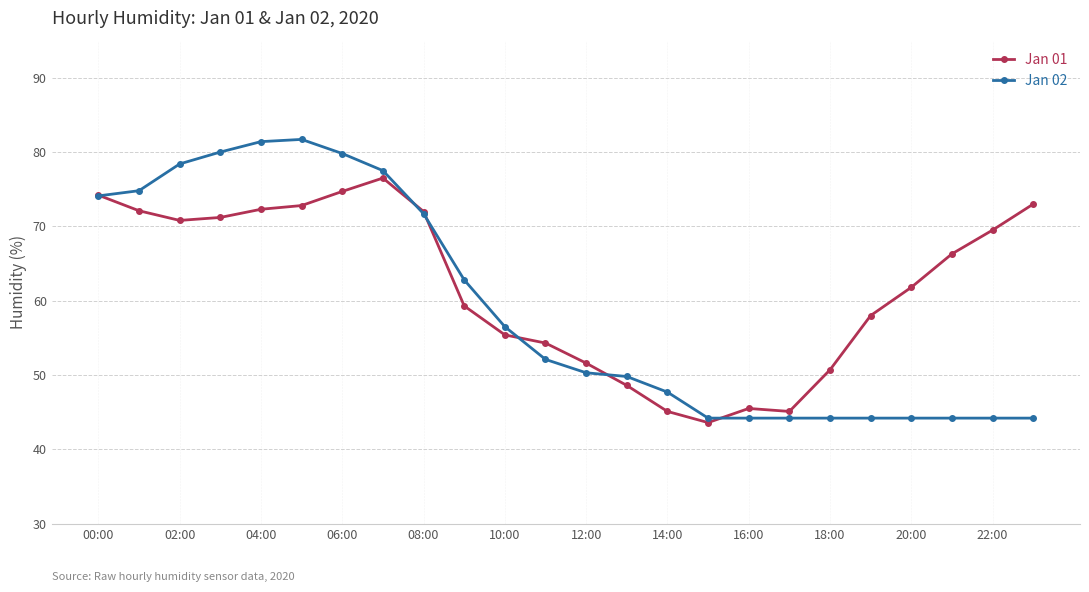

How many data points in Jan 02 are less than 52?

12